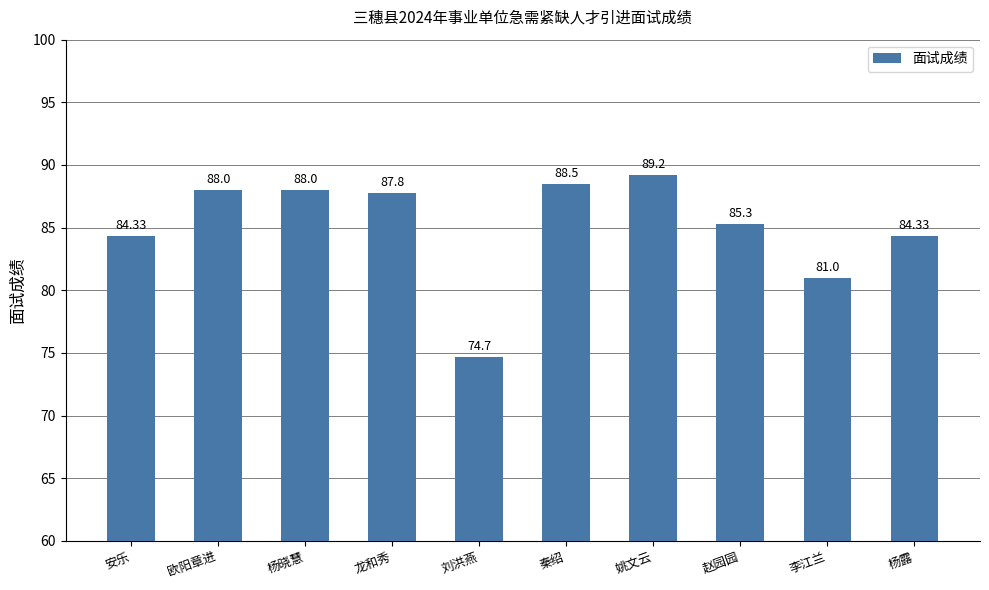

What is the greatest value displayed?

89.2